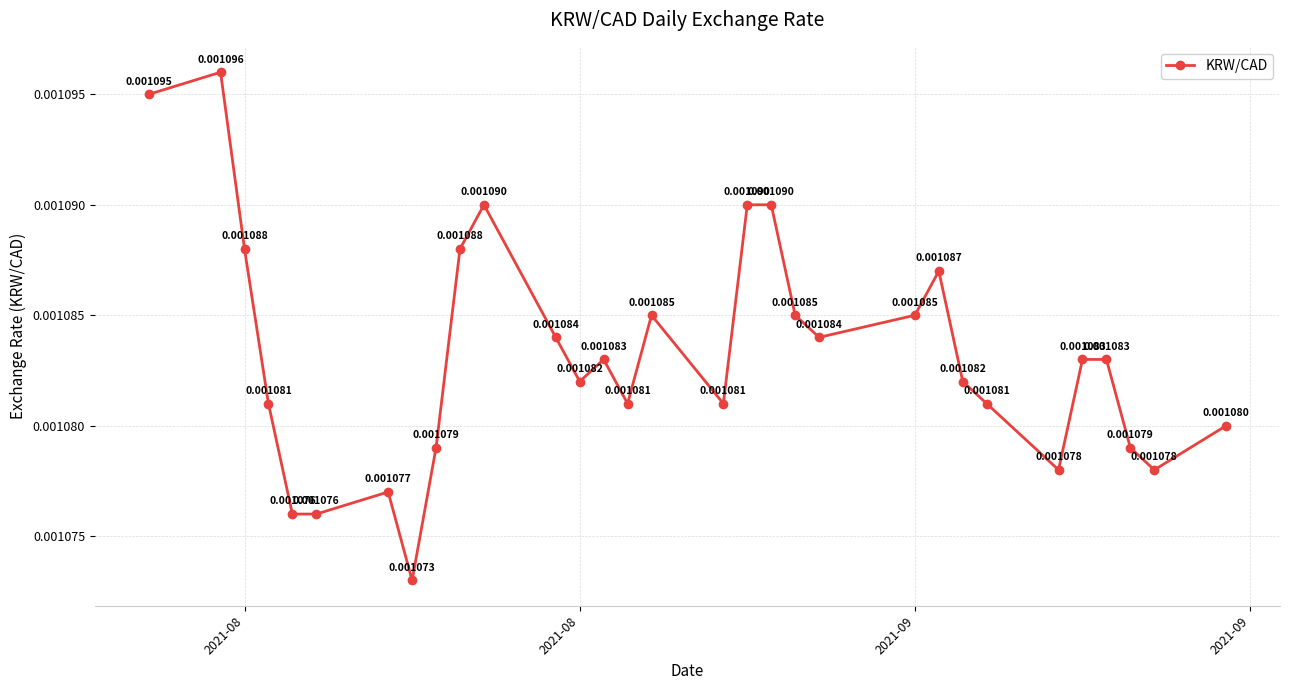

True or false: there are more than 2 points higher than both neighbors.

True